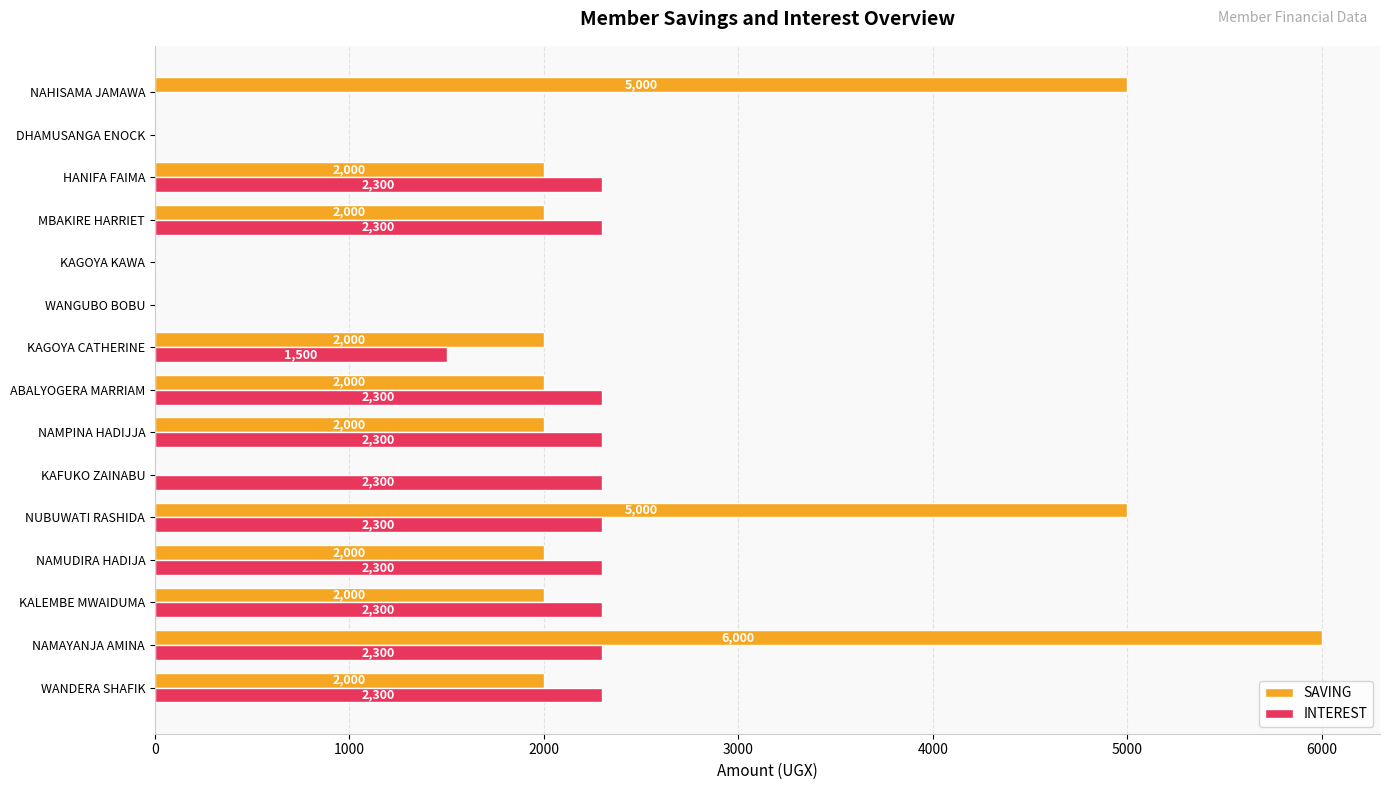

Which series has the largest total across all categories?

SAVING